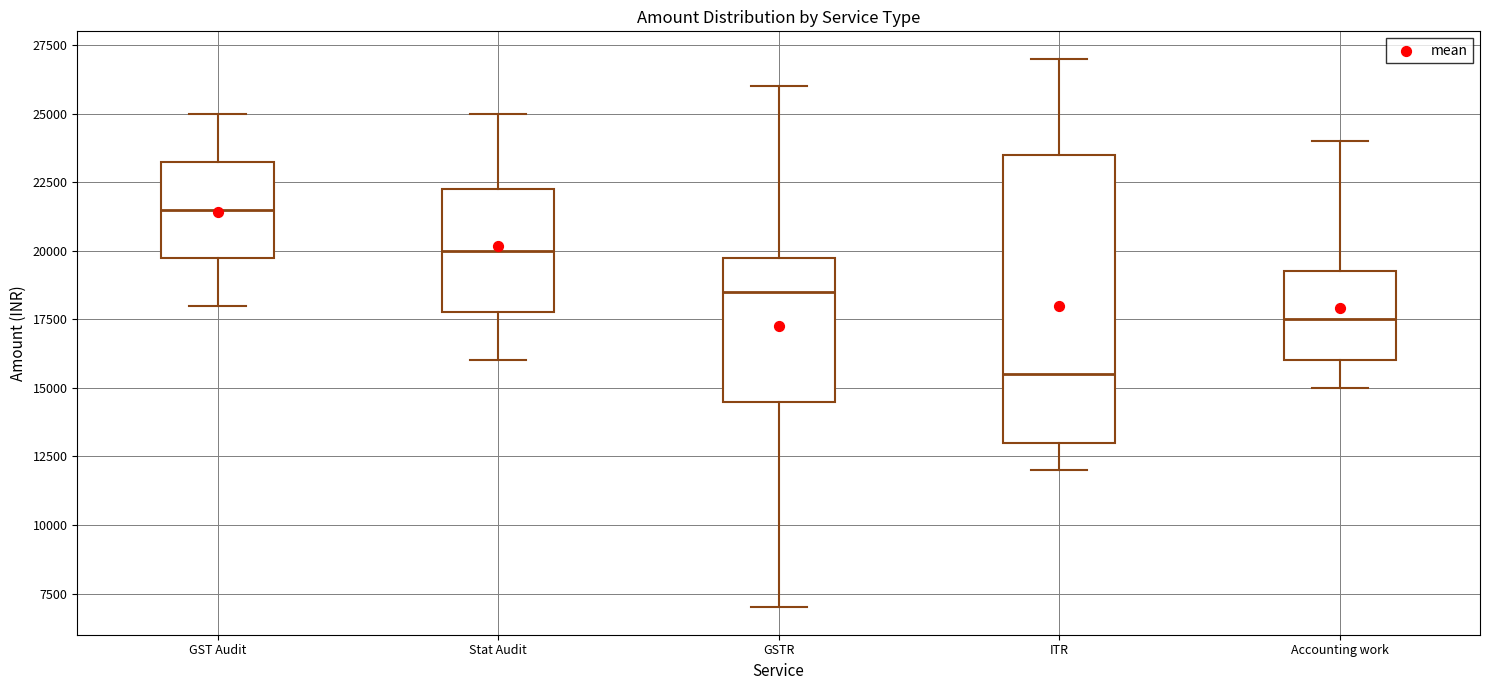

Which box has the highest median line?

GST Audit